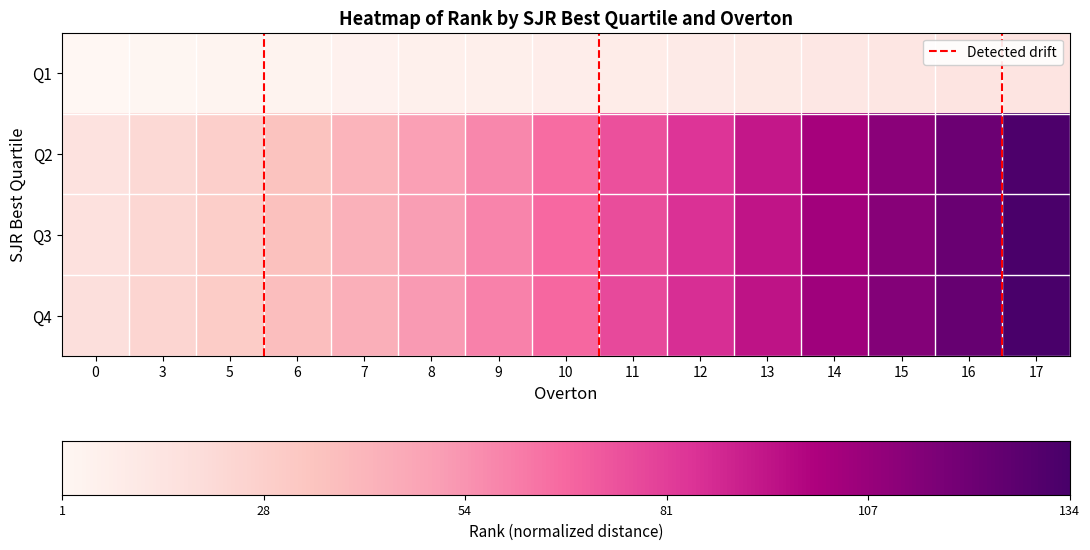

What is the maximum value shown in the chart?

134